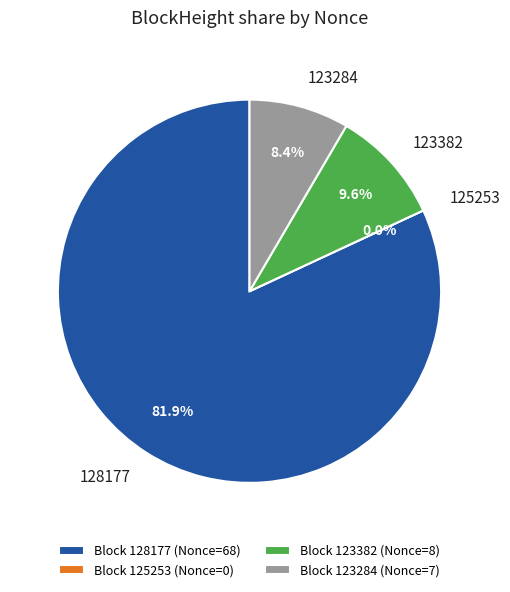

How much of the chart is everything except 123284?

91.6%